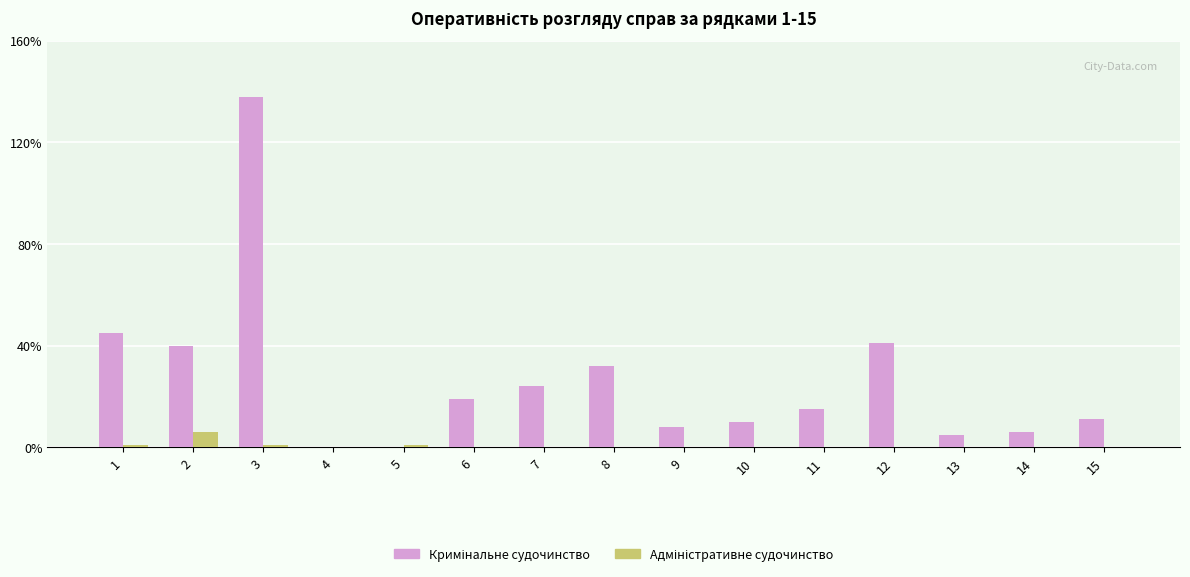

What is the maximum value shown in the chart?

138